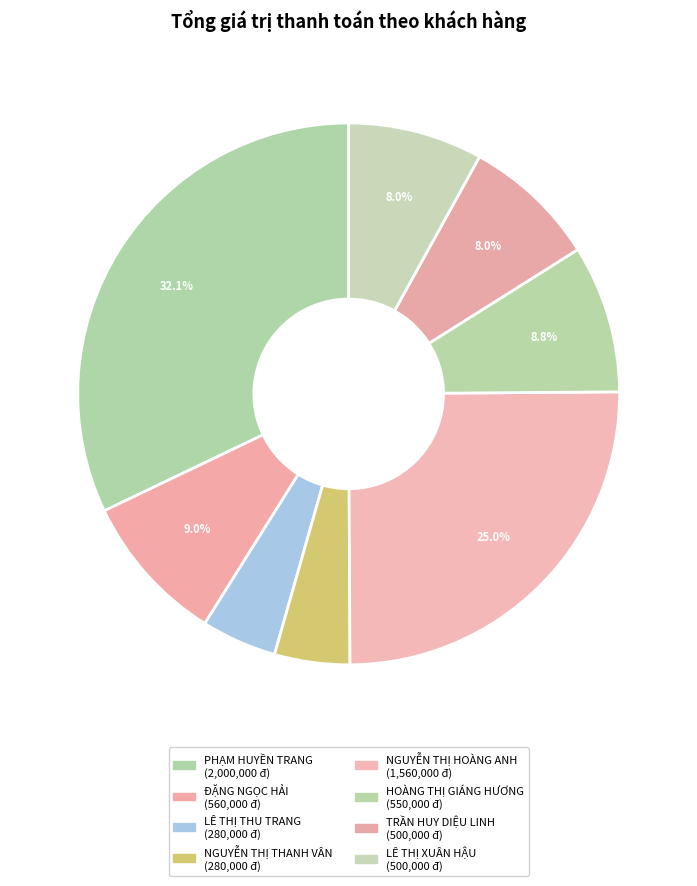

What is the ratio of the value at NGUYỄN THỊ HOÀNG ANH to the value at NGUYỄN THỊ THANH VÂN?

5.6